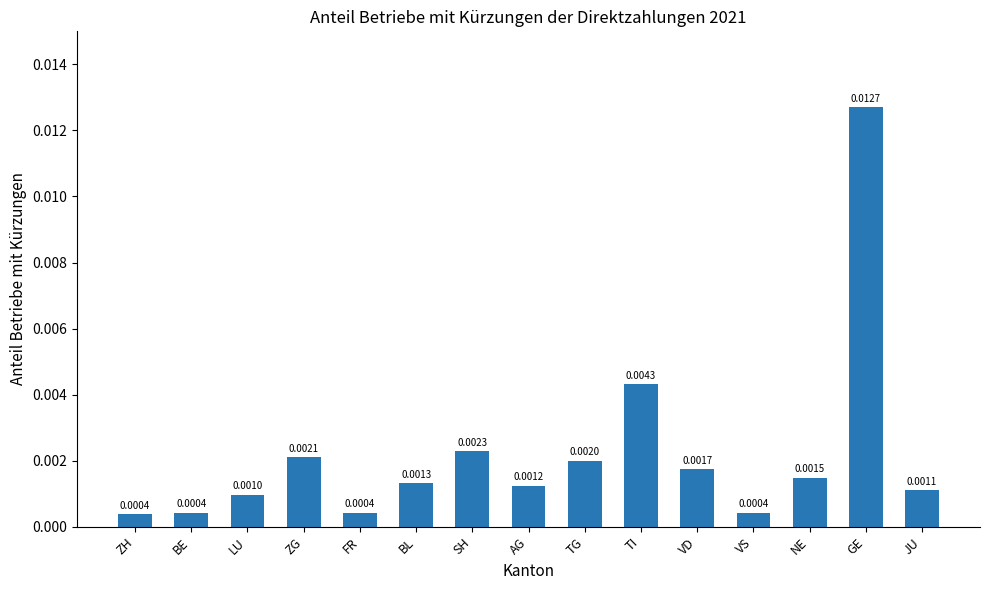

What is the label of the 2nd bar from the left?

BE